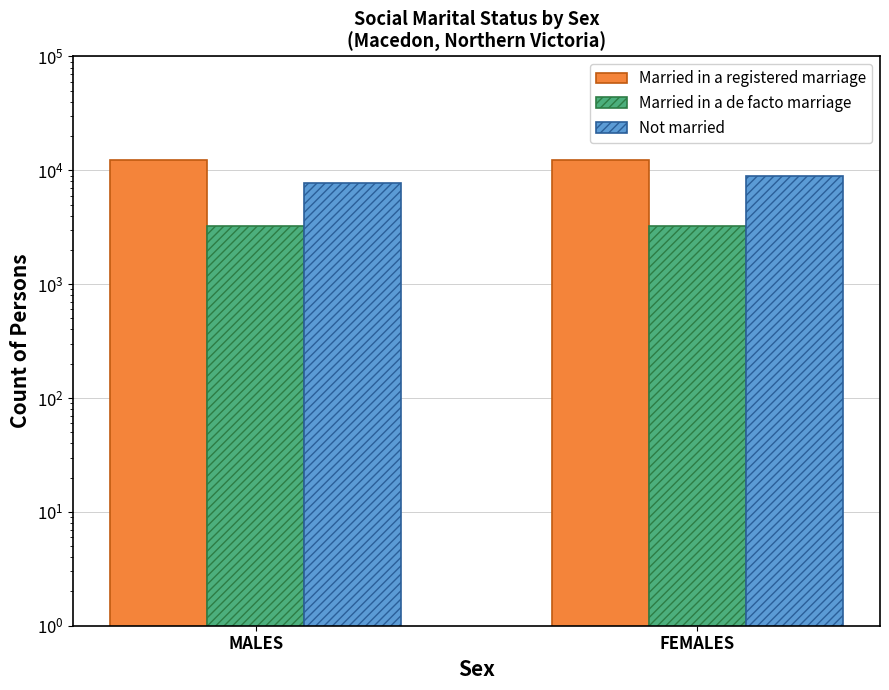

What position from the right is MALES?

2